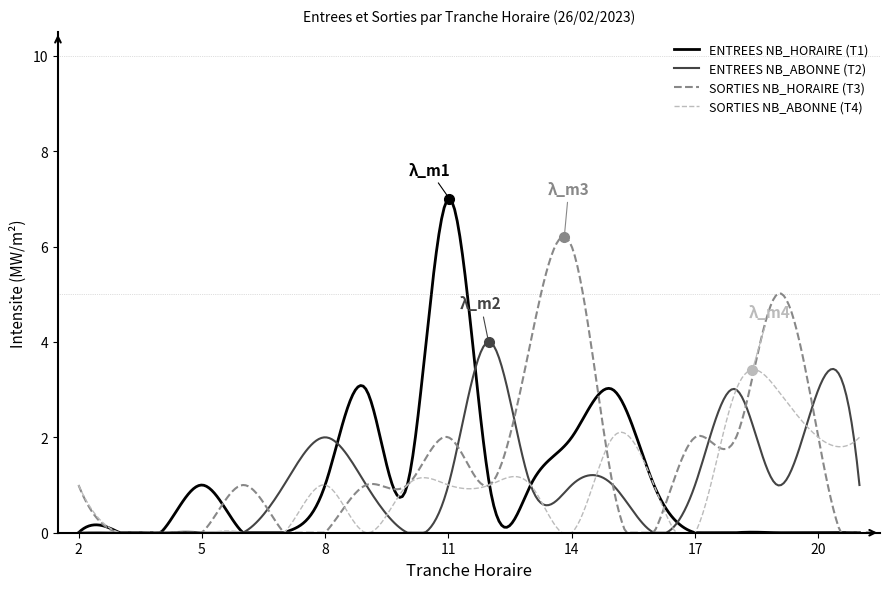

How many lines are shown in the chart?

4